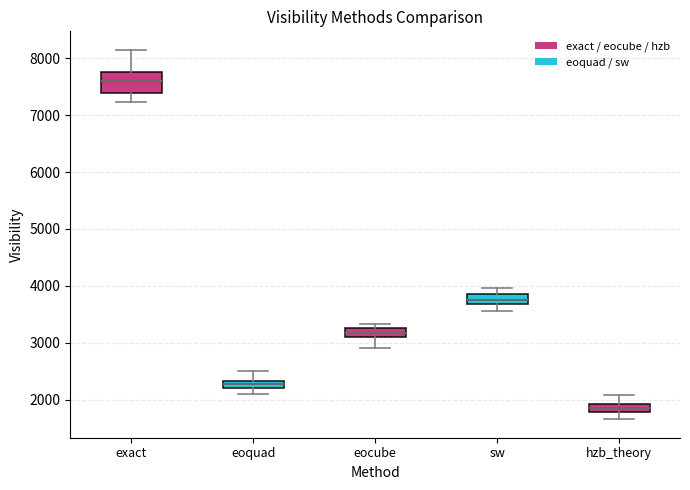

Where does the median line of the box for exact sit on the y-axis? The values are not printed on the chart, so give them approximately, as read against the axis.

7600